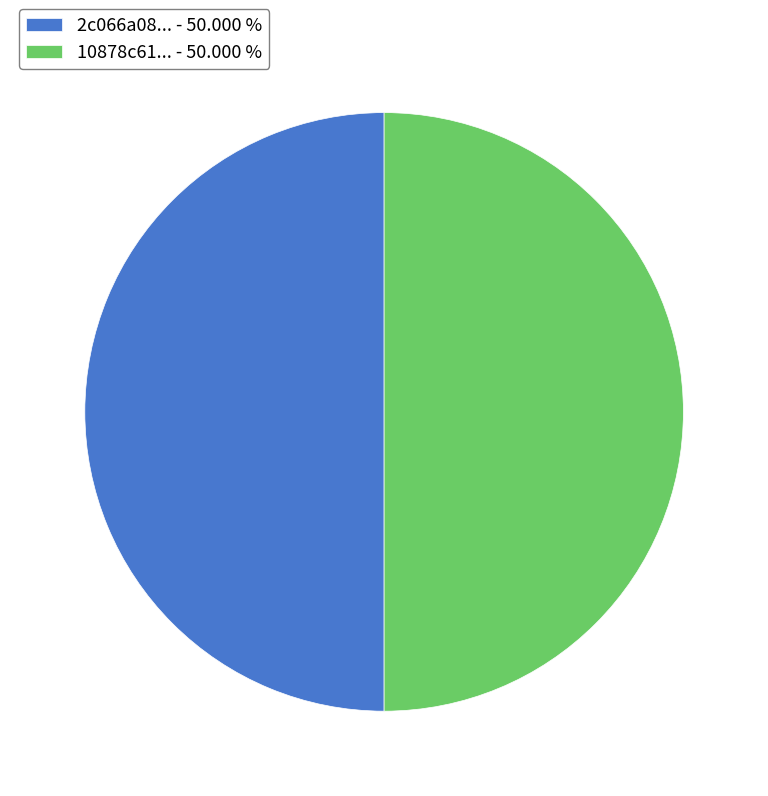

Count the number of slices in the pie.

2